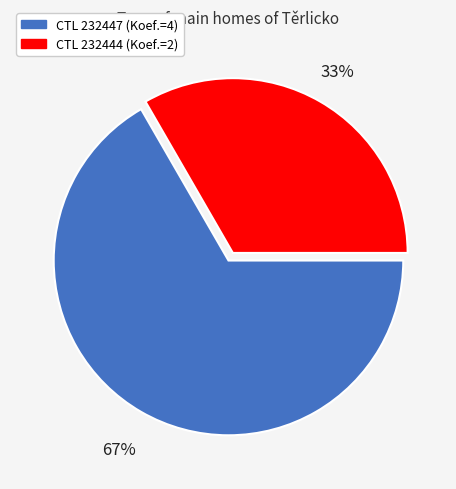

To the nearest percent, what is the average slice percentage?

50%